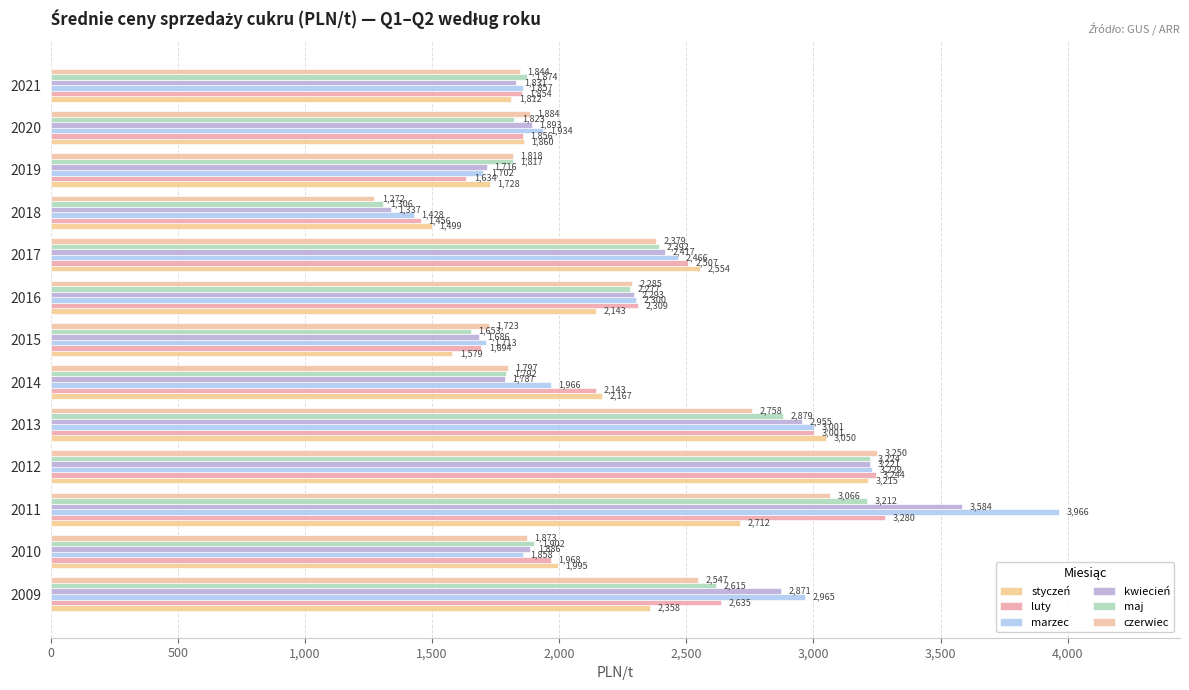

What is the difference between the maximum and minimum values in the marzec series?

2537.7